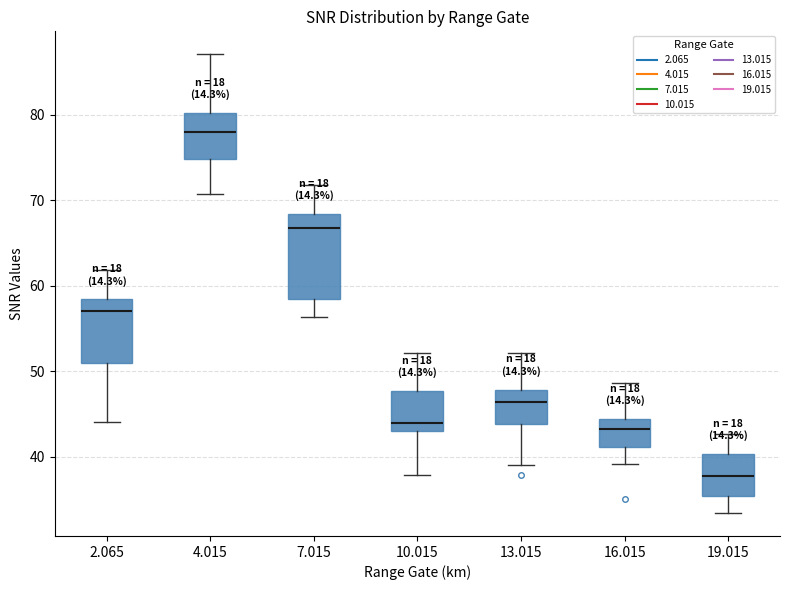

Which box's median line is the highest?

4.015